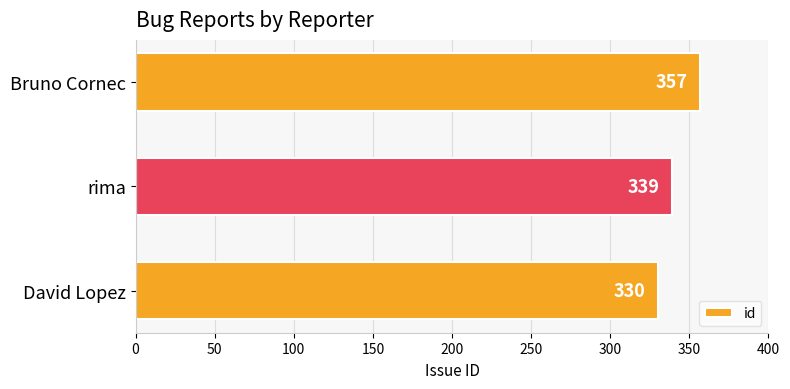

The value at David Lopez is 197. True or false?

False